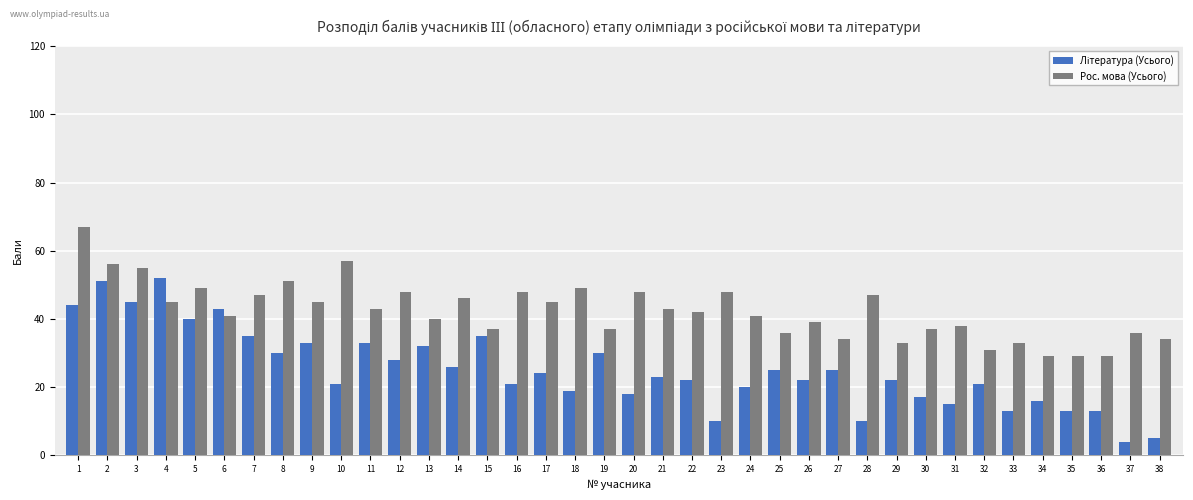

At which category does the chart reach its minimum across all series?

37